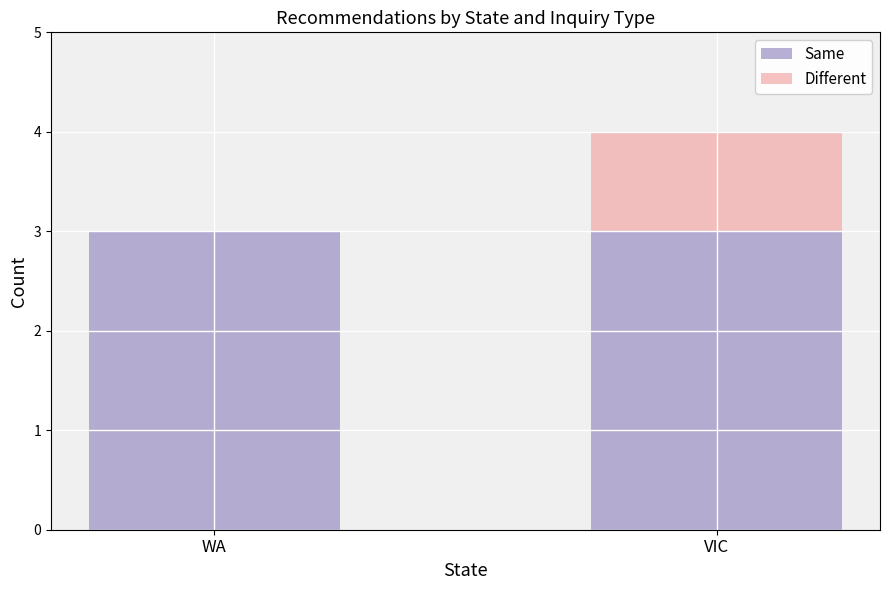

What is the sum of all Same values?

6